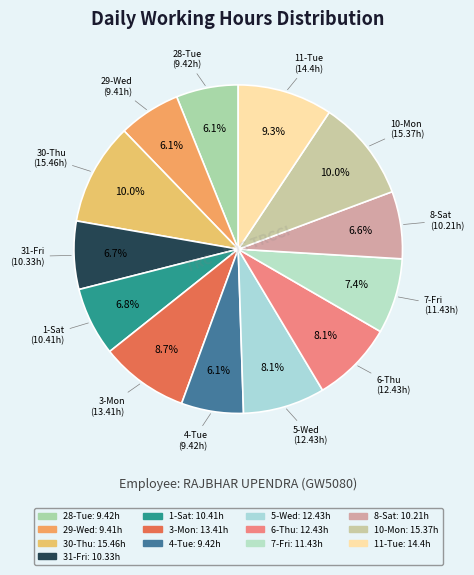

Combined, what portion of the pie is 3-Mon and 1-Sat?

15.5%